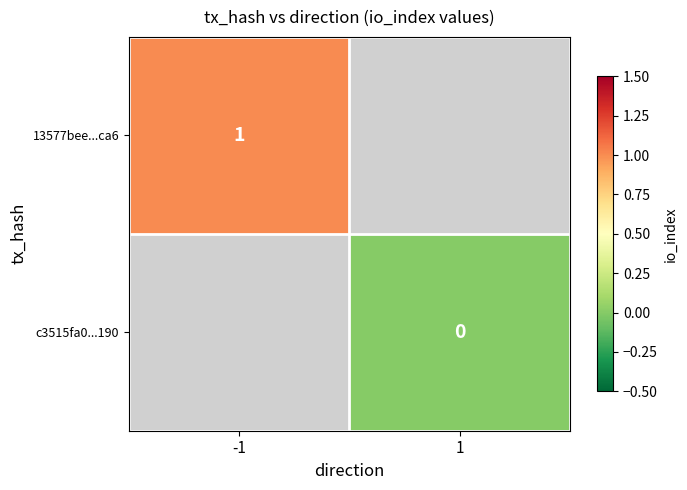

The 13577bee...ca6 series shows 1.5 at -1. True or false?

False